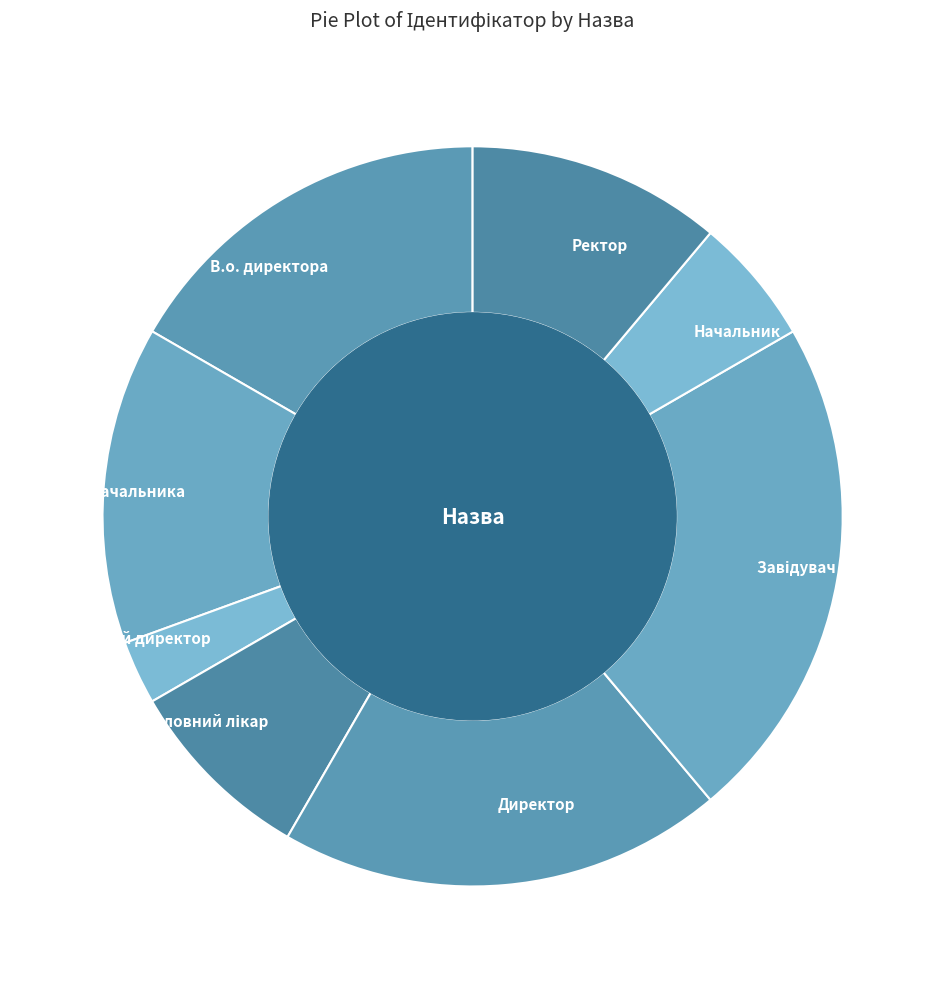

Which slice is the smallest?

Генеральний директор